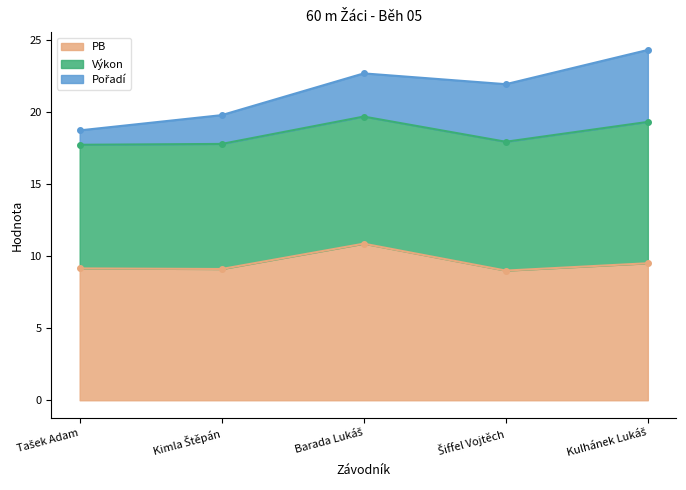

True or false: Výkon has more than 1 interior local peaks.

False